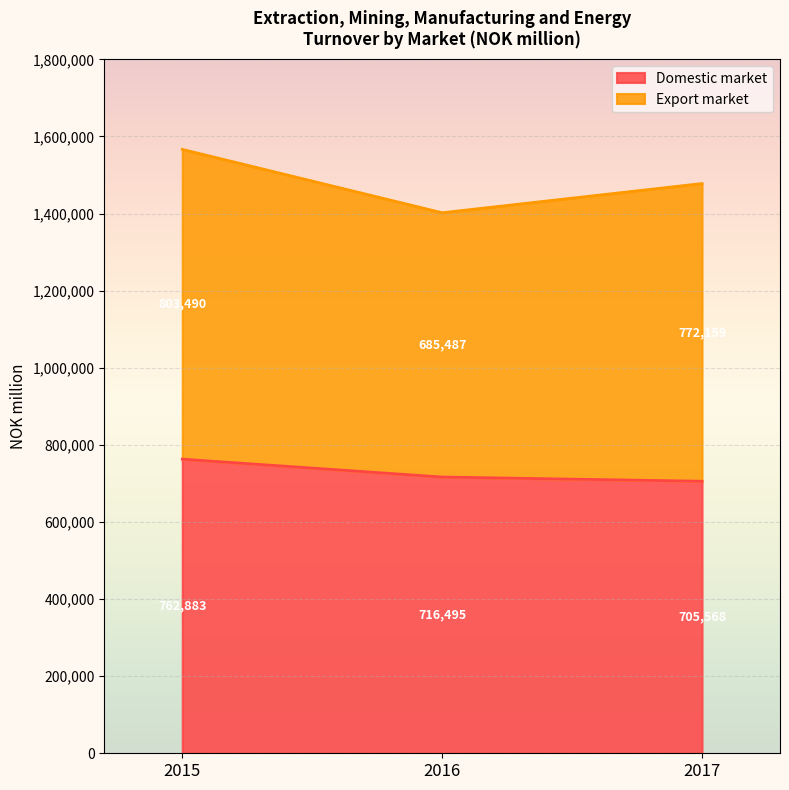

Which label corresponds to the smallest value in the chart?

2017